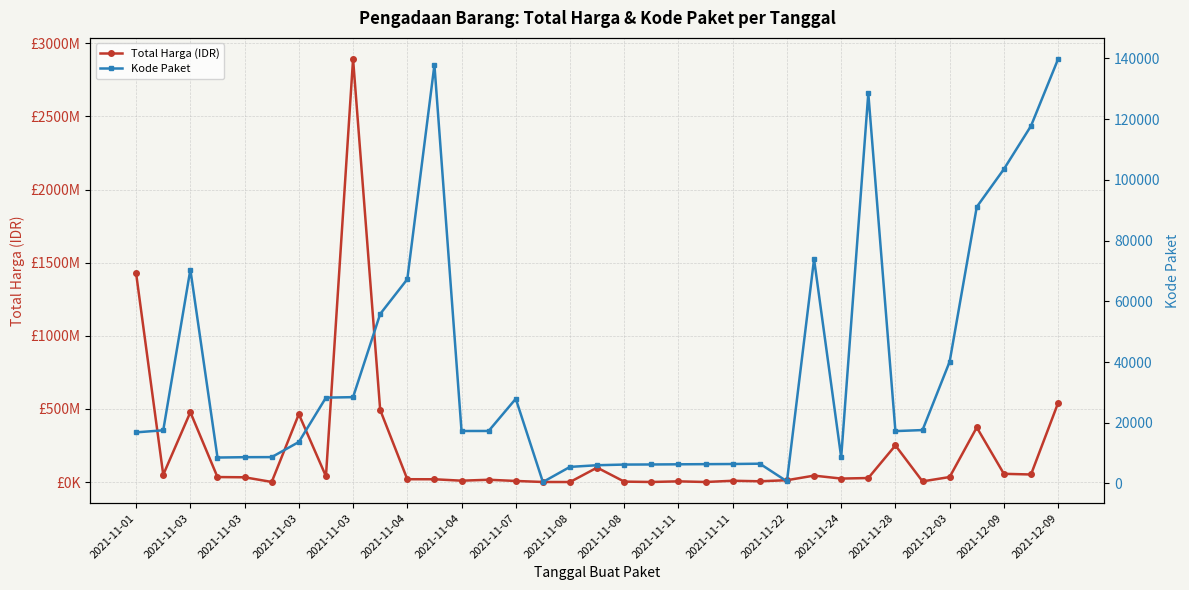

The value of Kode Paket at 31 is 91101. True or false?

True